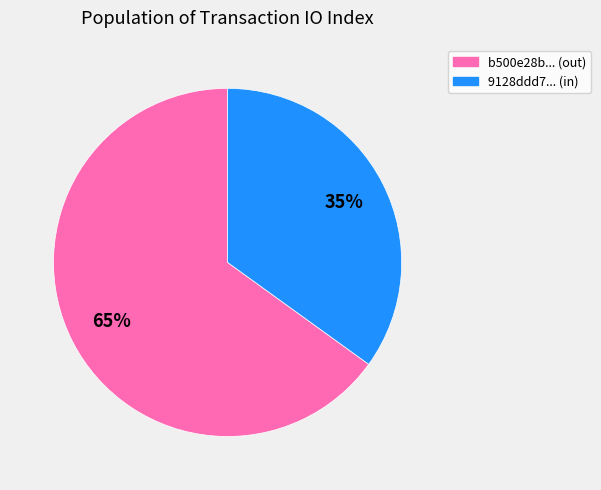

To the nearest percent, what is the difference between the largest and smallest slice percentages?

30%